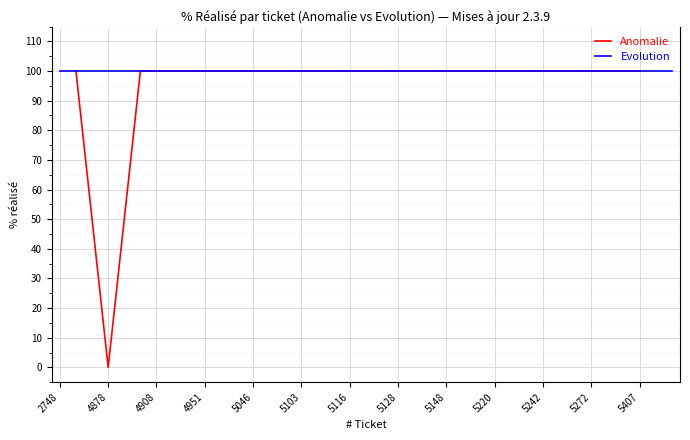

The value of Anomalie at 5242 is 100. True or false?

True